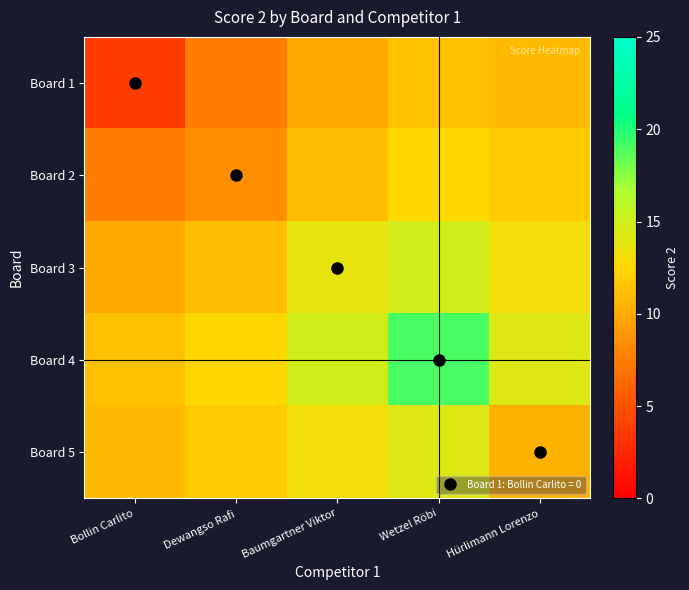

What is the greatest value displayed?

19.1